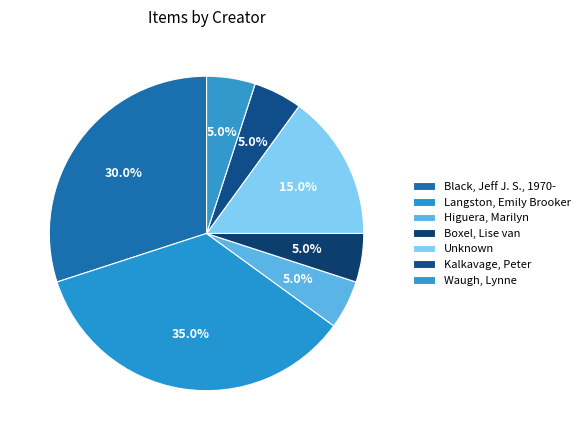

To the nearest percent, what portion does Higuera, Marilyn represent?

5%